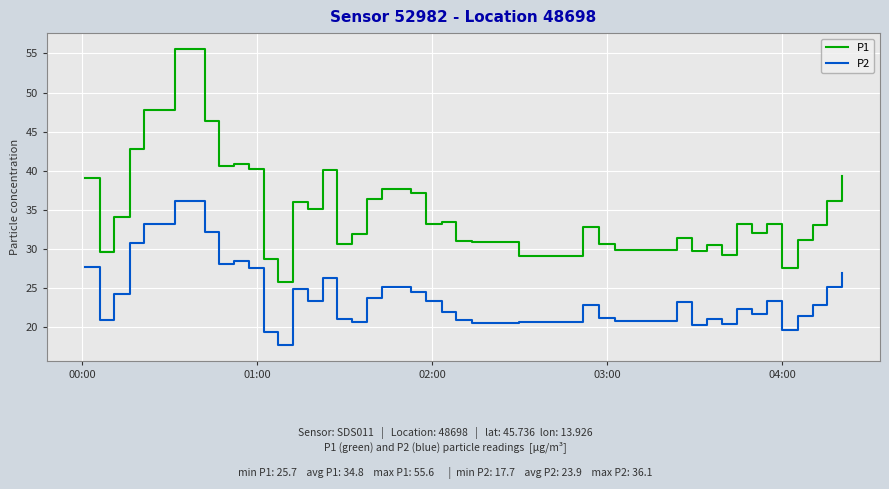

True or false: P2 and P1 cross at least once.

False